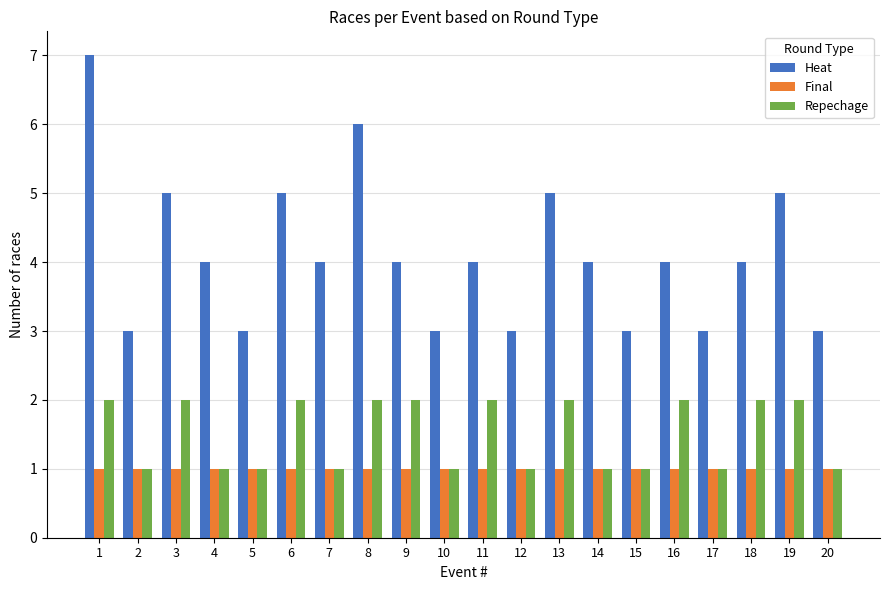

How many bars are there in each group?

3